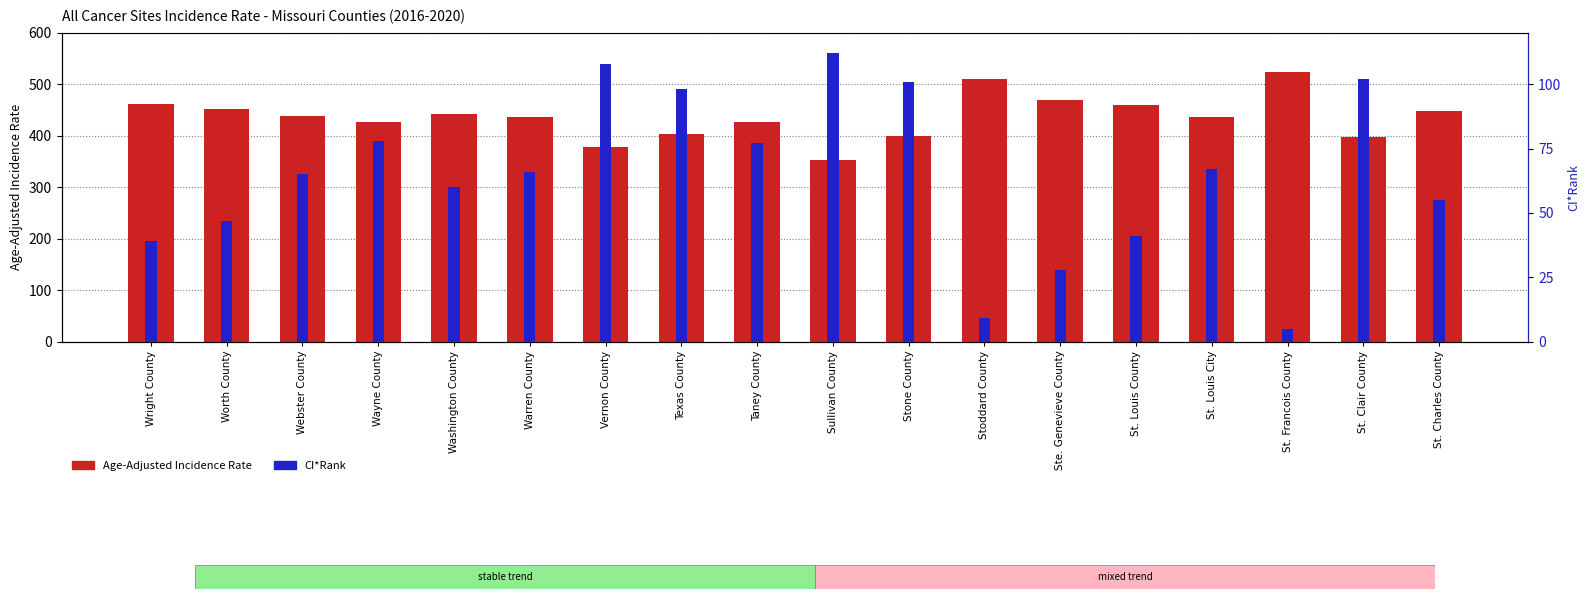

Reading right to left, what are all the values shown in this chart?

Age-Adjusted Incidence Rate: St. Charles County=447.4	St. Clair County=397.8	St. Francois County=523.4	St. Louis City=435.7	St. Louis County=459.7	Ste. Genevieve County=468.9	Stoddard County=510.0	Stone County=398.8	Sullivan County=353.1	Taney County=427.2	Texas County=403.0	Vernon County=377.3	Warren County=435.9	Washington County=441.7	Wayne County=426.3	Webster County=437.6	Worth County=452.7	Wright County=461.5
CI*Rank: St. Charles County=55.0	St. Clair County=102.0	St. Francois County=5.0	St. Louis City=67.0	St. Louis County=41.0	Ste. Genevieve County=28.0	Stoddard County=9.0	Stone County=101.0	Sullivan County=112.0	Taney County=77.0	Texas County=98.0	Vernon County=108.0	Warren County=66.0	Washington County=60.0	Wayne County=78.0	Webster County=65.0	Worth County=47.0	Wright County=39.0